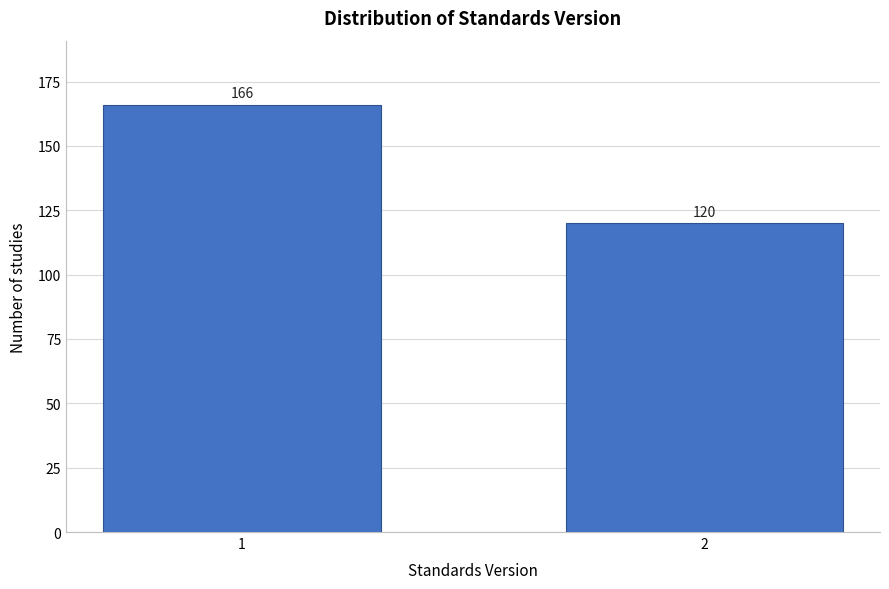

Reading left to right, list all the values displayed in this chart.

1=166	2=120